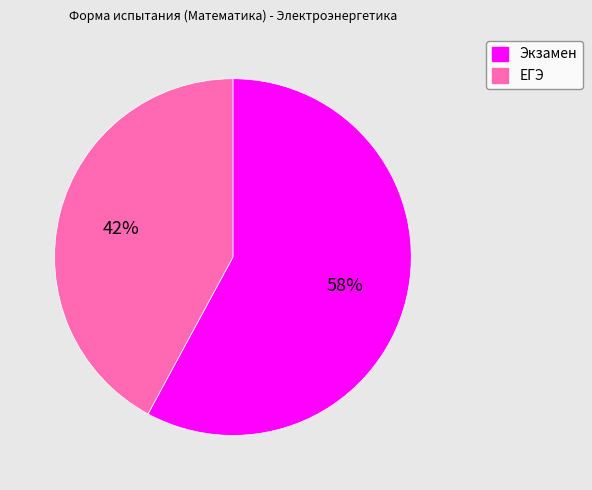

Is the sum of ЕГЭ and Экзамен greater than half?

Yes